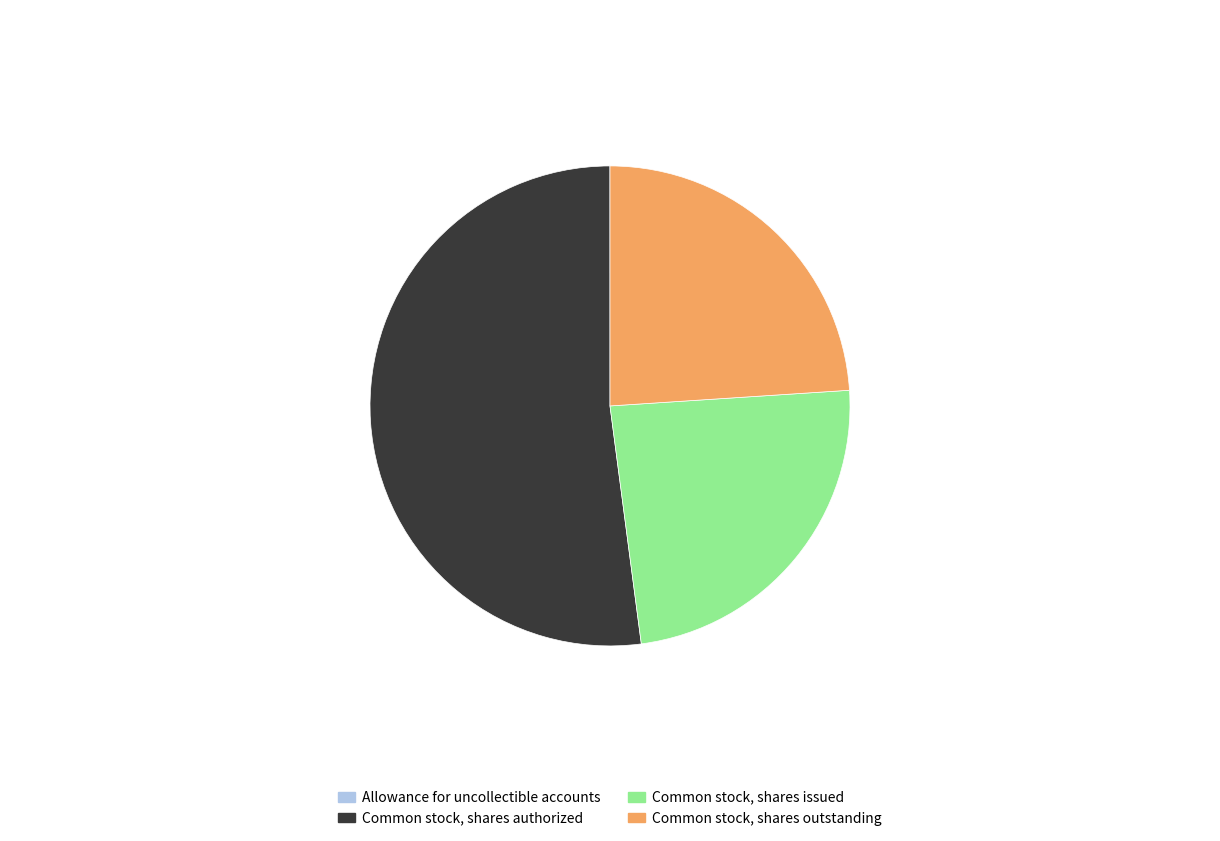

Do Common stock, shares issued and Common stock, shares authorized together represent more than half of the pie?

Yes